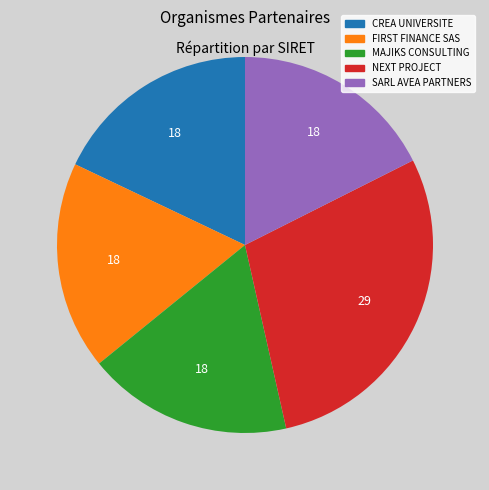

Is the sum of SARL AVEA PARTNERS and MAJIKS CONSULTING greater than half?

No